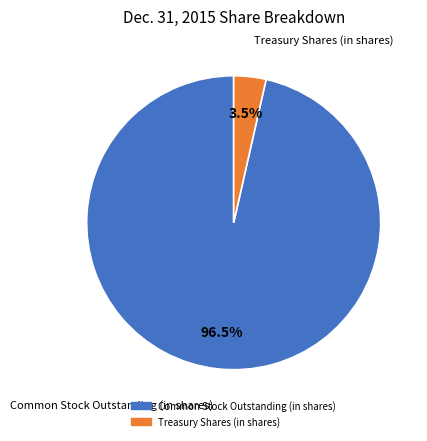

Which category has the biggest portion of the pie?

Common Stock Outstanding (in shares)